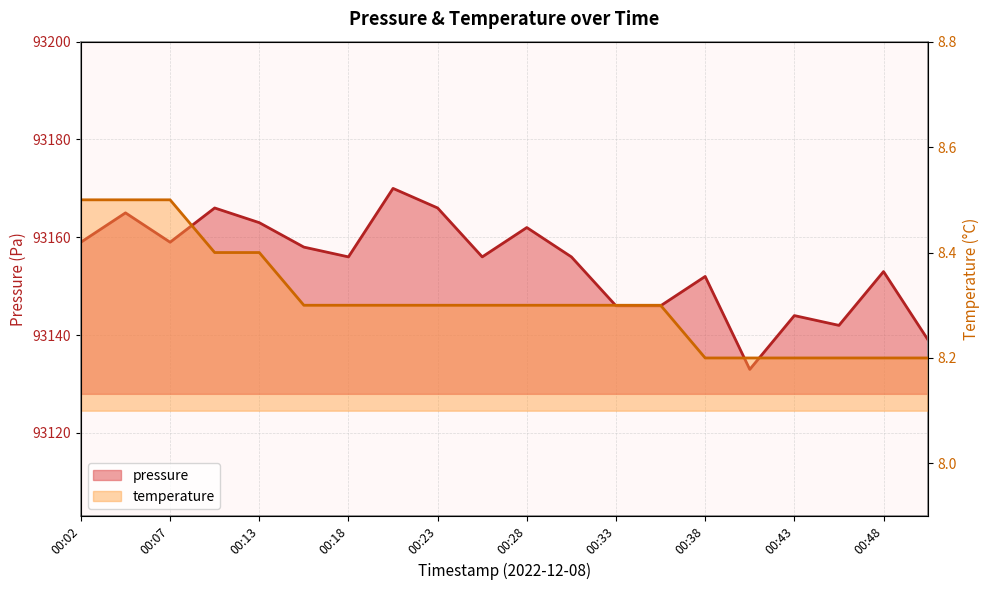

True or false: pressure and temperature cross at least once.

False